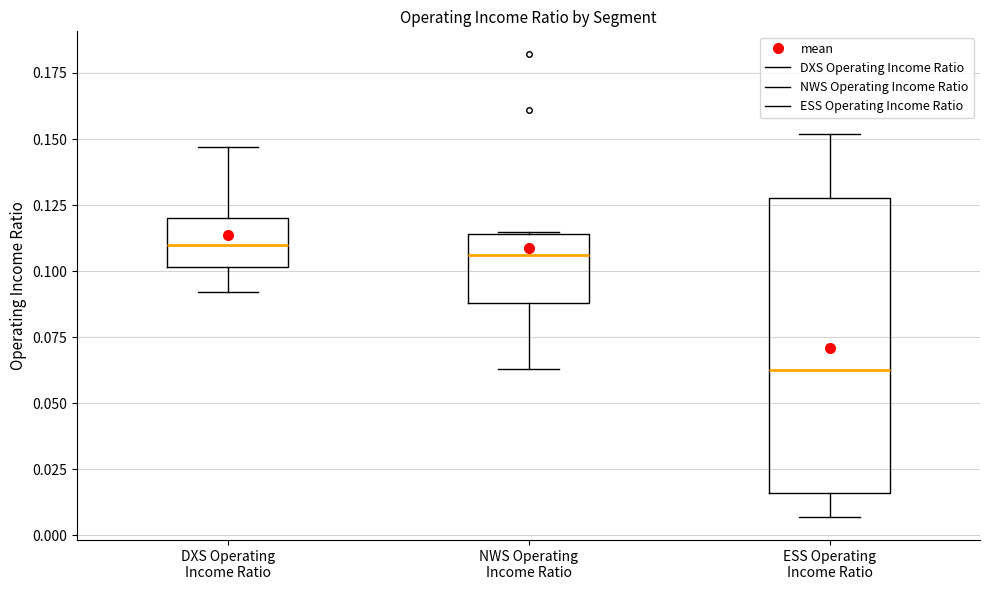

Which box is the tallest, from its lower edge to its upper edge?

ESS Operating Income Ratio